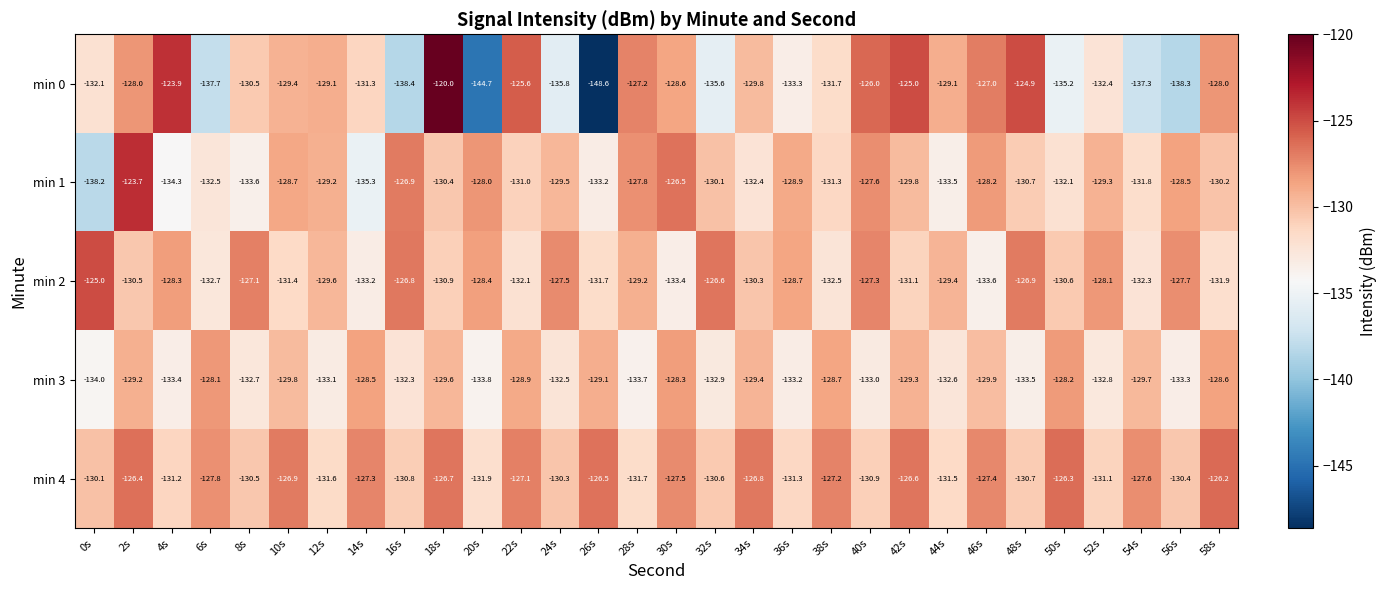

Which series has the largest range (max minus min)?

min 0